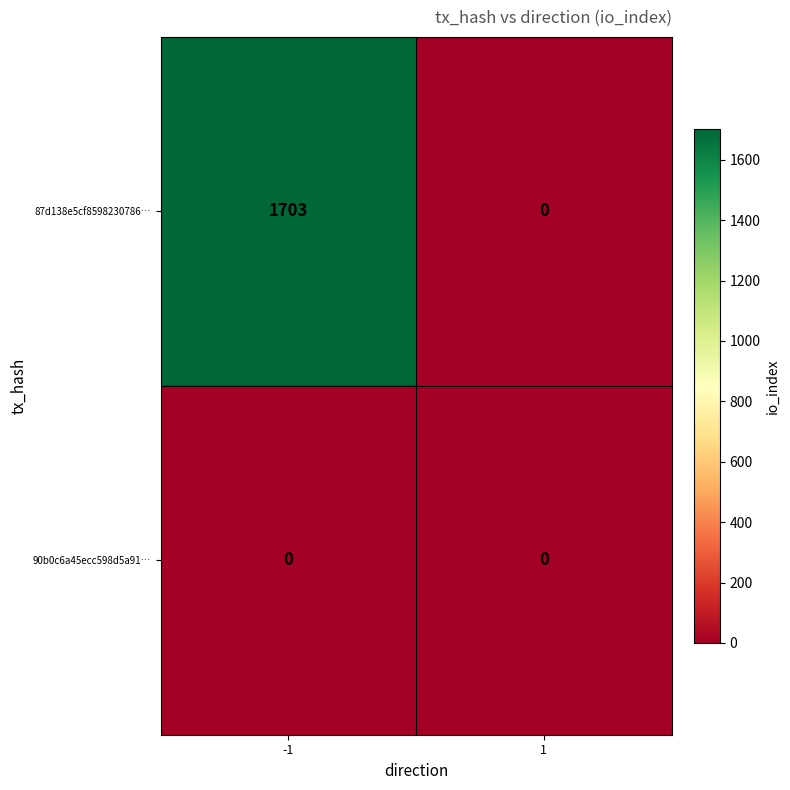

What is the highest value of the 87d138e5cf8598230786… series?

1703